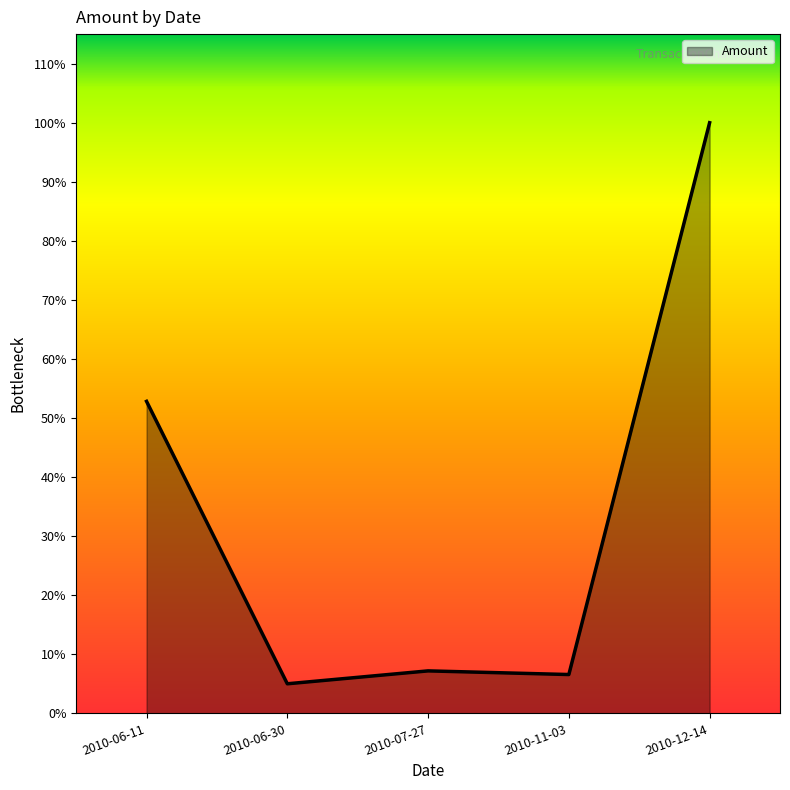

Is this an area chart (filled region under the line)?

Yes